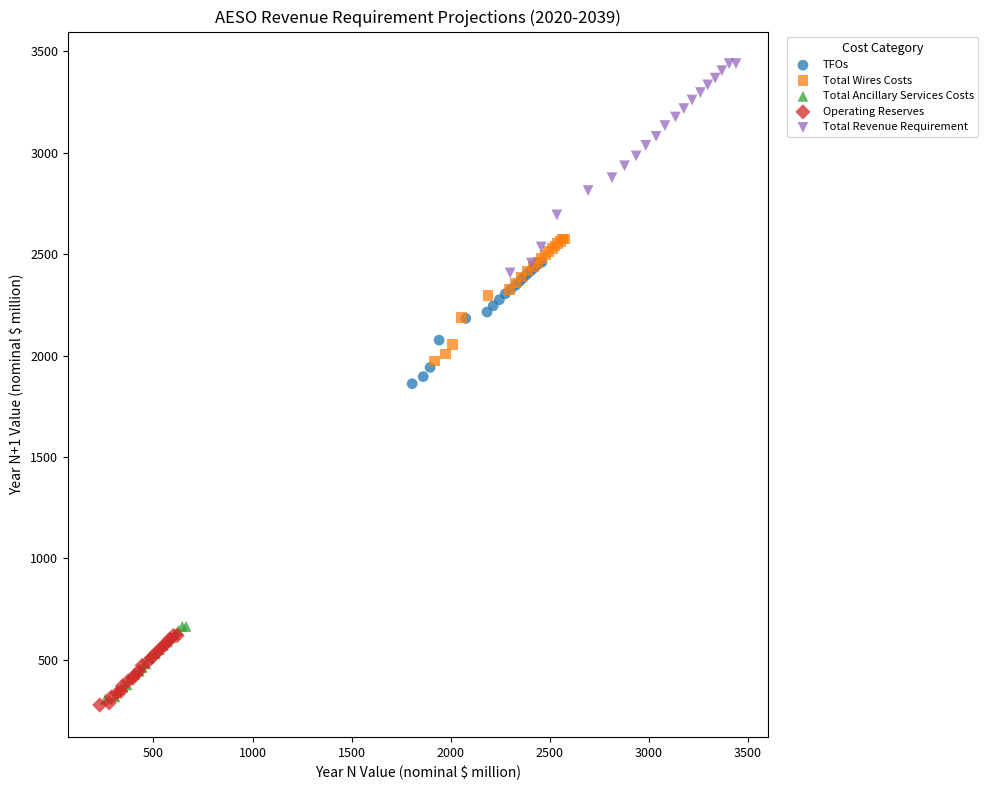

Which series contains the lowest Y value?

Operating Reserves